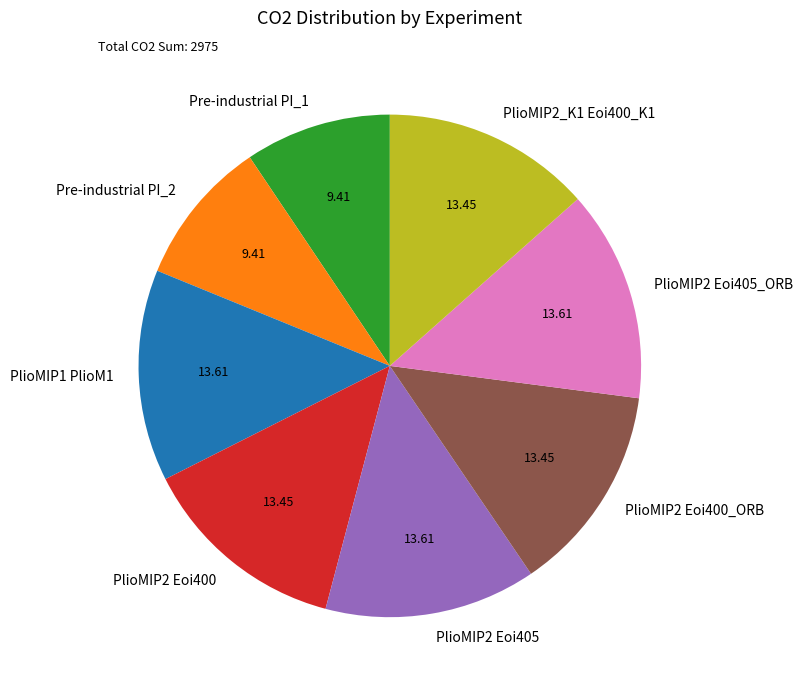

Is it true that PlioMIP2 Eoi405 is 14% of the pie?

True